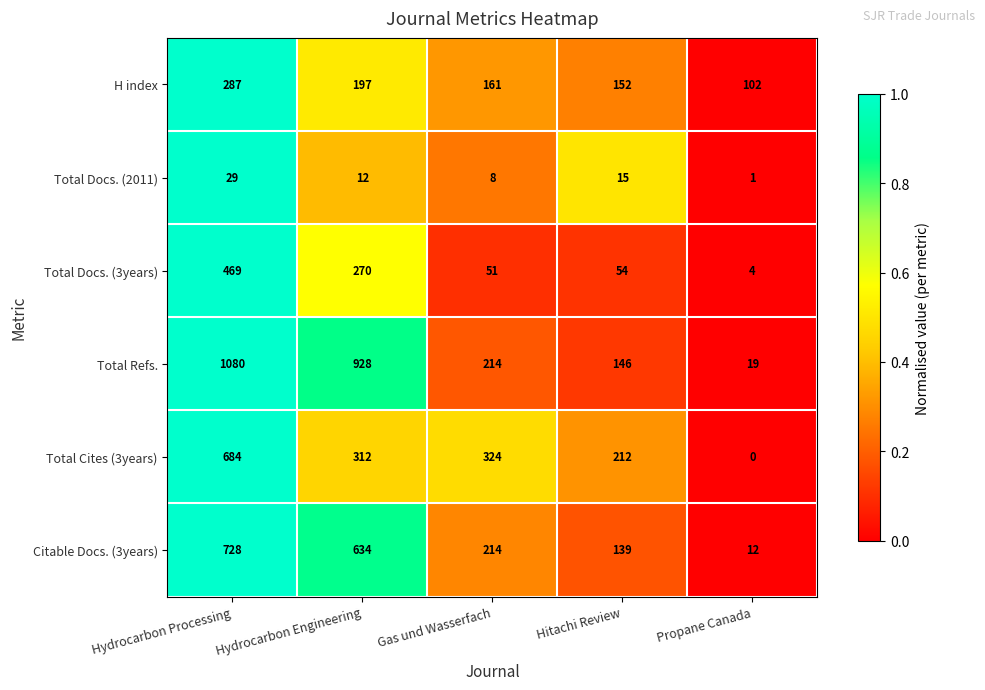

How many distinct data groups are displayed?

6